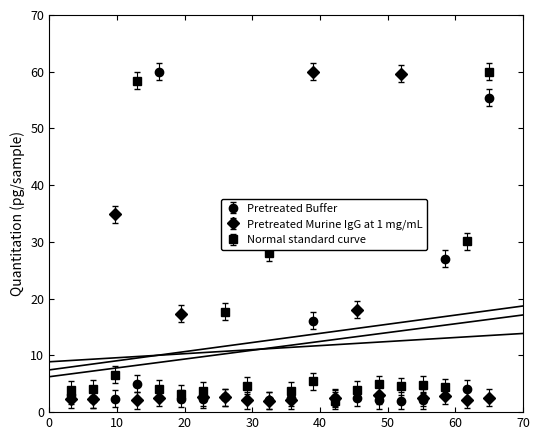

What is the highest value of the Pretreated Murine IgG at 1 mg/mL series?

60.0